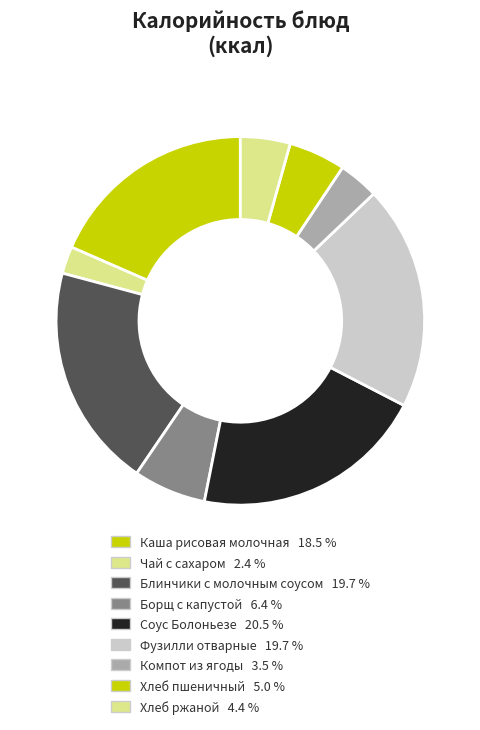

Count the number of slices in the pie.

9